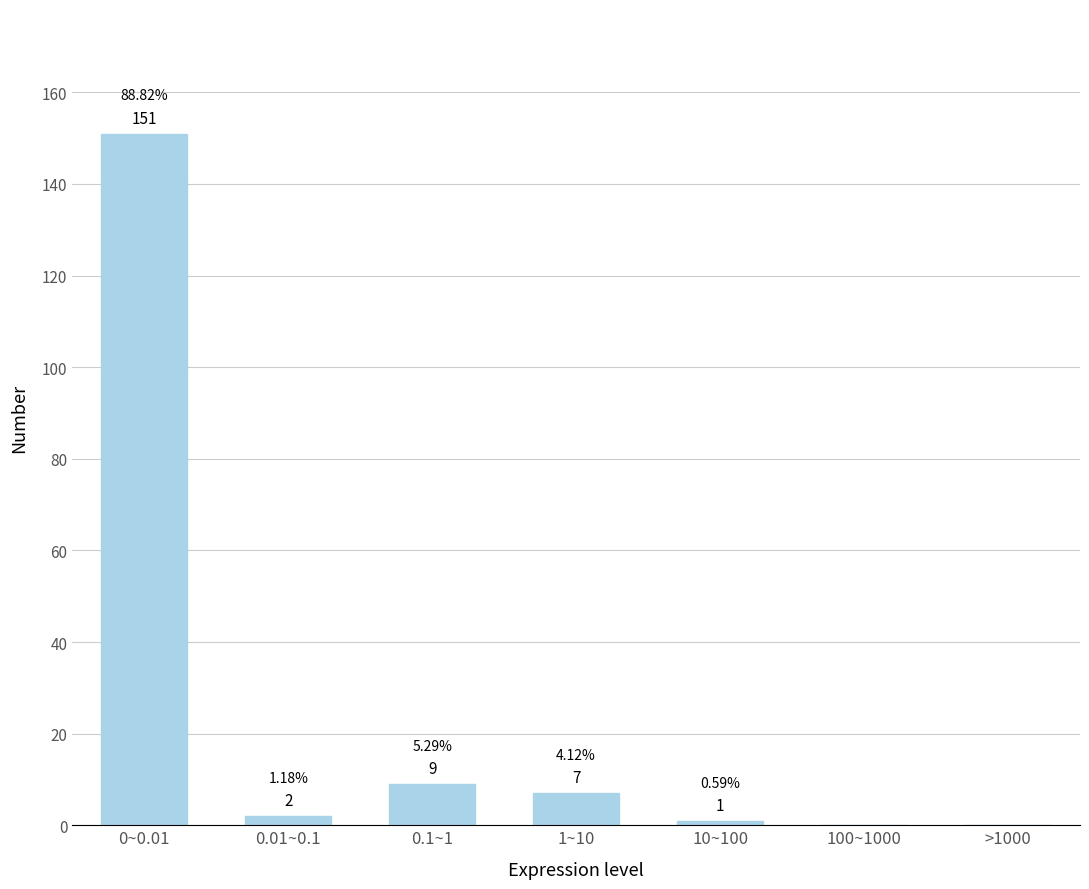

What is the sum of all values?

170